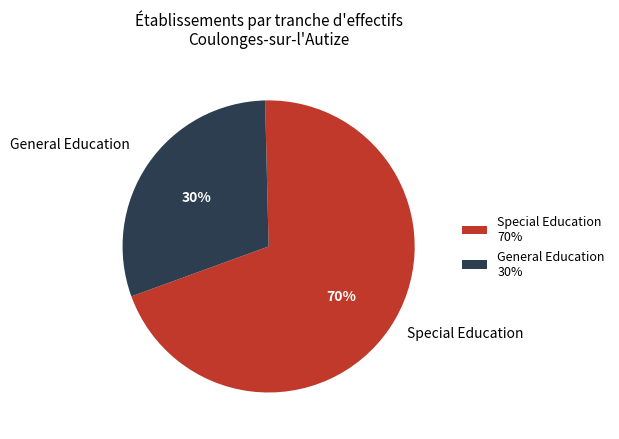

Is there any slice that represents more than half of the pie?

Yes